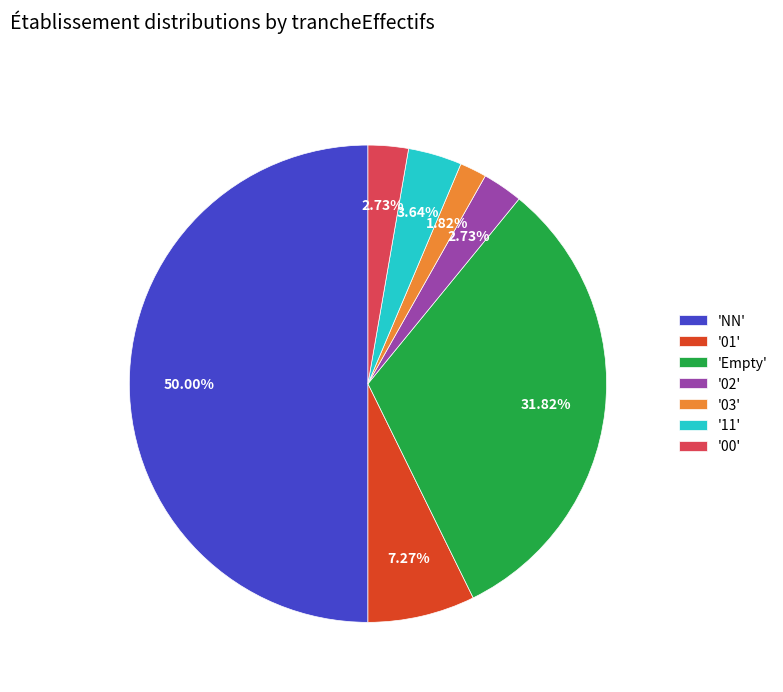

Do '00' and '03' together represent more than half of the pie?

No